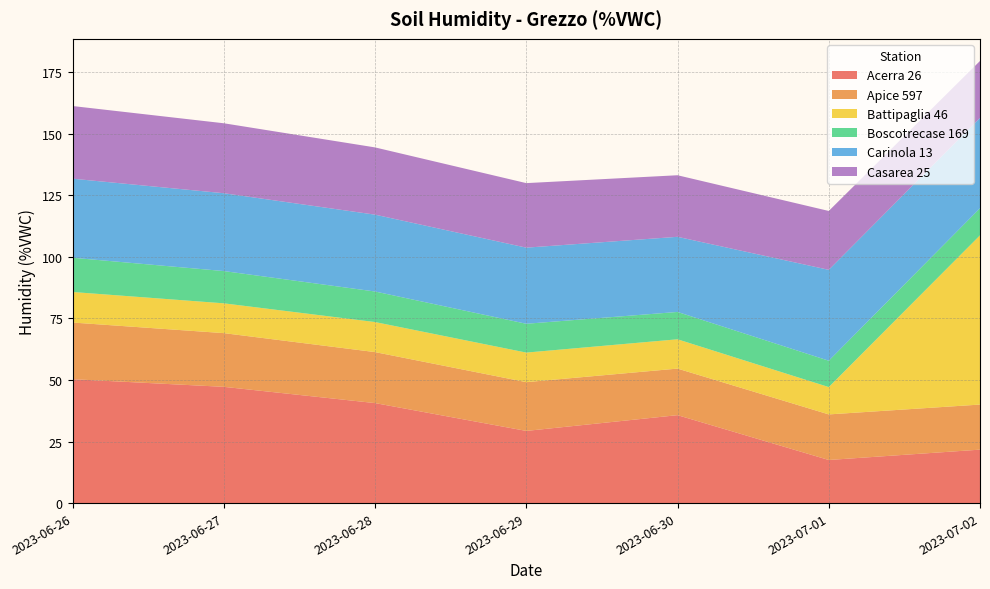

Reading right to left, transcribe all the data shown in this chart.

Acerra 26: 2023-07-02=21.7	2023-07-01=17.5	2023-06-30=35.7	2023-06-29=29.3	2023-06-28=40.6	2023-06-27=47.2	2023-06-26=50.3
Apice 597: 2023-07-02=18.3	2023-07-01=18.5	2023-06-30=18.9	2023-06-29=19.8	2023-06-28=20.7	2023-06-27=21.8	2023-06-26=23.0
Battipaglia 46: 2023-07-02=68.7	2023-07-01=11.1	2023-06-30=11.9	2023-06-29=12.0	2023-06-28=12.2	2023-06-27=12.1	2023-06-26=12.4
Boscotrecase 169: 2023-07-02=11.0	2023-07-01=10.7	2023-06-30=11.1	2023-06-29=11.7	2023-06-28=12.4	2023-06-27=13.1	2023-06-26=13.9
Carinola 13: 2023-07-02=36.7	2023-07-01=36.9	2023-06-30=30.5	2023-06-29=30.9	2023-06-28=31.2	2023-06-27=31.6	2023-06-26=32.1
Casarea 25: 2023-07-02=23.1	2023-07-01=23.9	2023-06-30=25.0	2023-06-29=26.2	2023-06-28=27.3	2023-06-27=28.4	2023-06-26=29.5